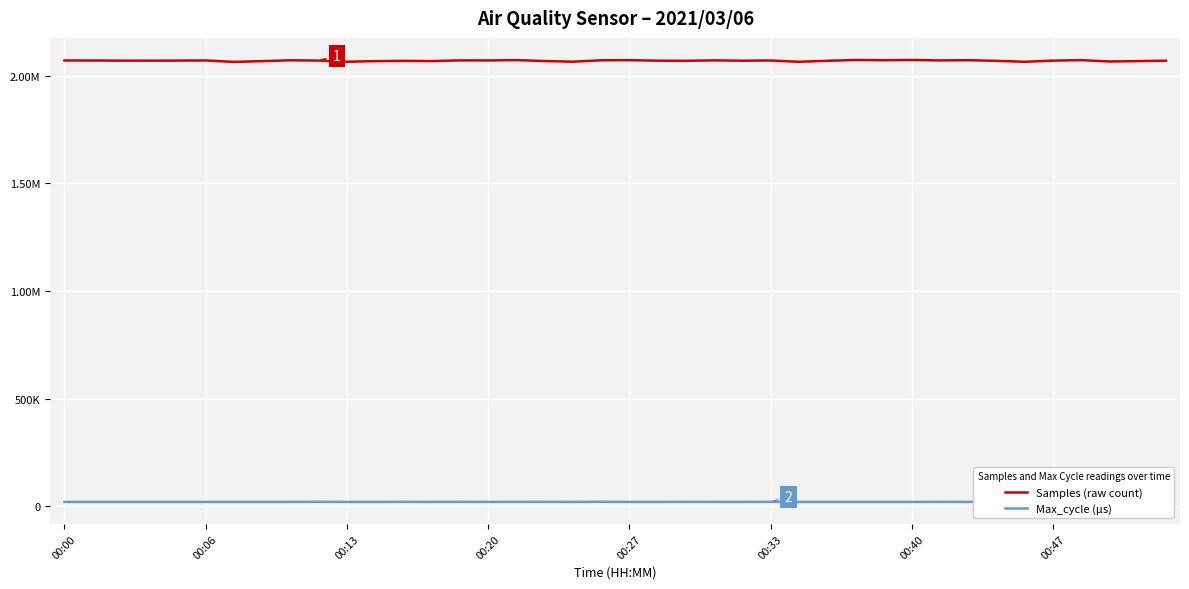

How many data points in Max_cycle (µs) are above 20051?

19